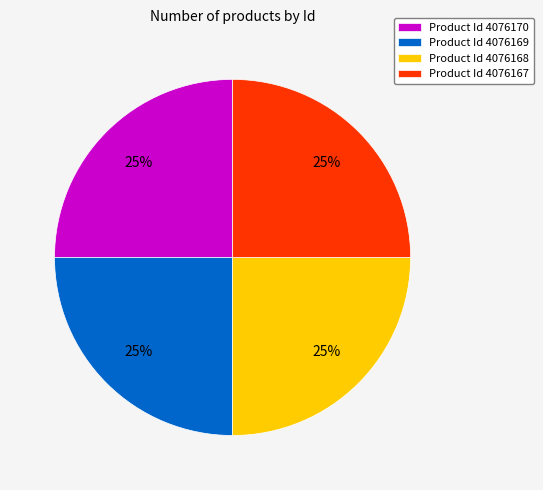

What percentage is the Product Id 4076169 slice, to the nearest percent?

25%